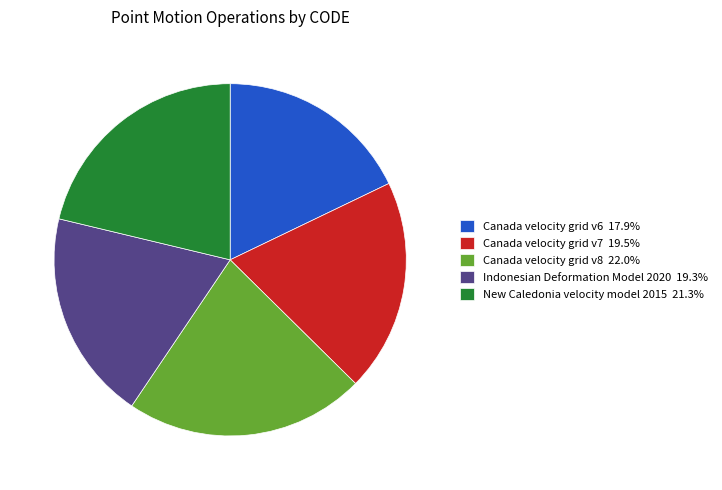

Is the sum of New Caledonia velocity model 2015 21.3% and Canada velocity grid v6 17.9% greater than half?

No